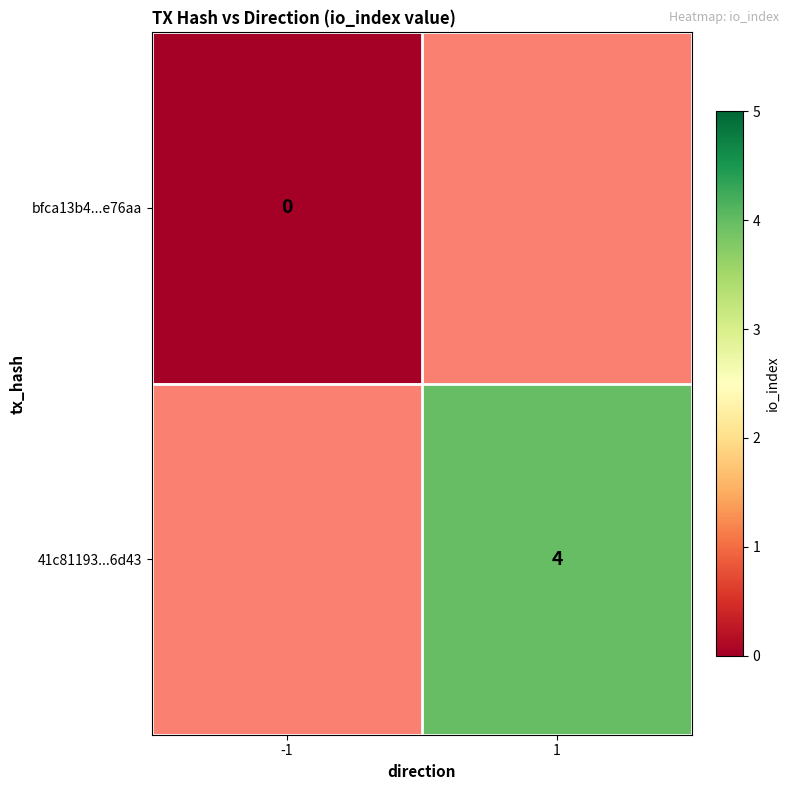

The value of 41c81193...6d43 at 1 is 4. True or false?

True